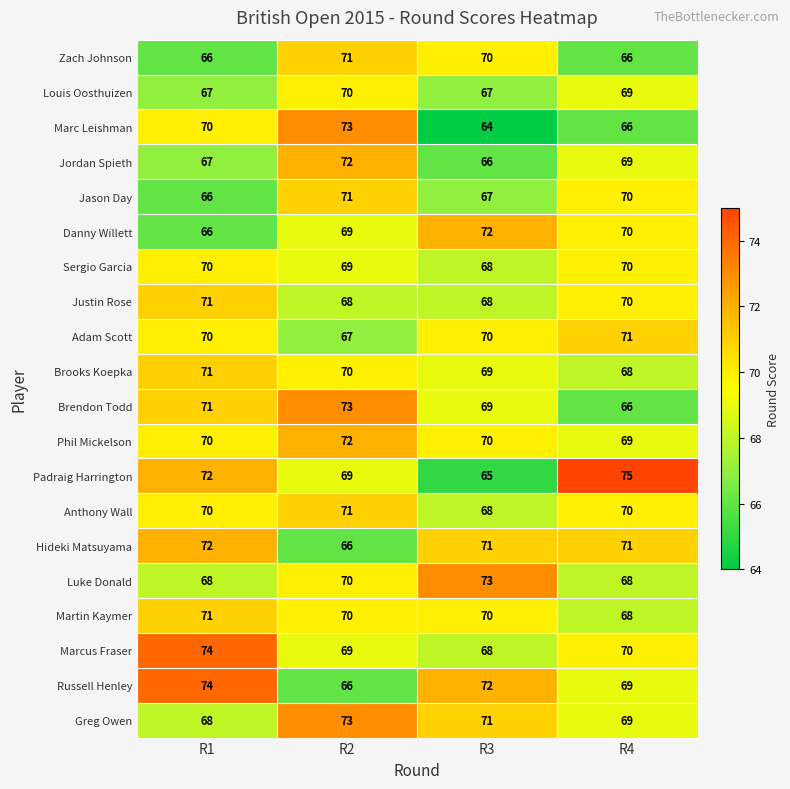

How many data points in Greg Owen are less than 71?

2